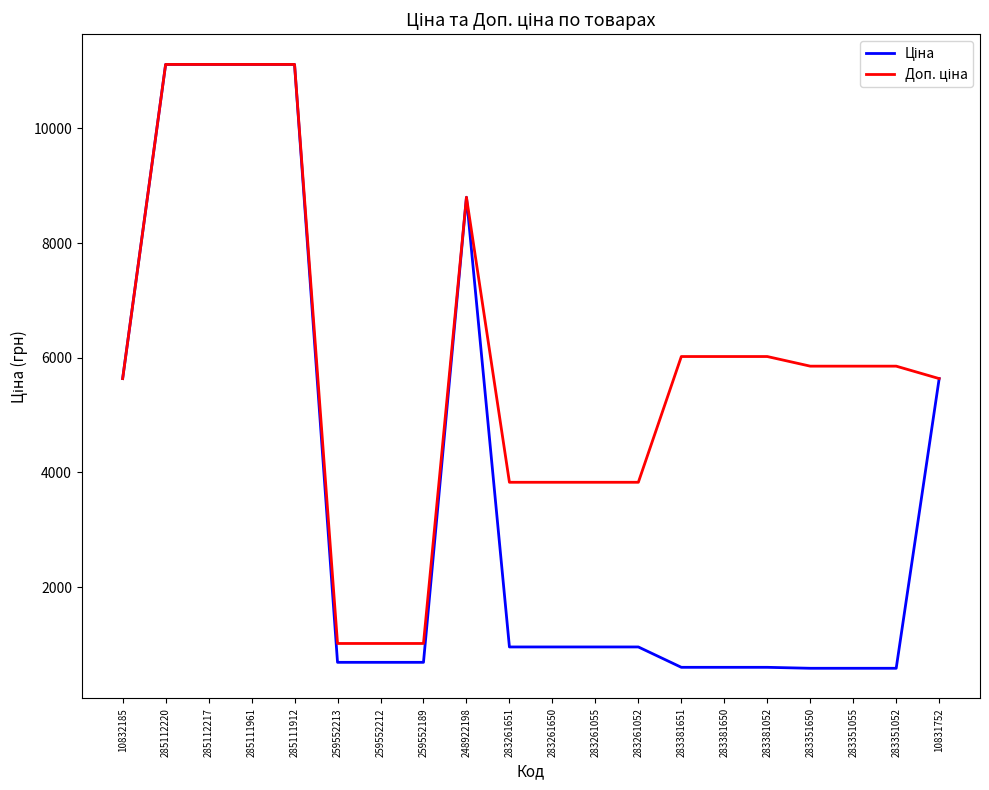

What is the greatest value displayed?

11113.6